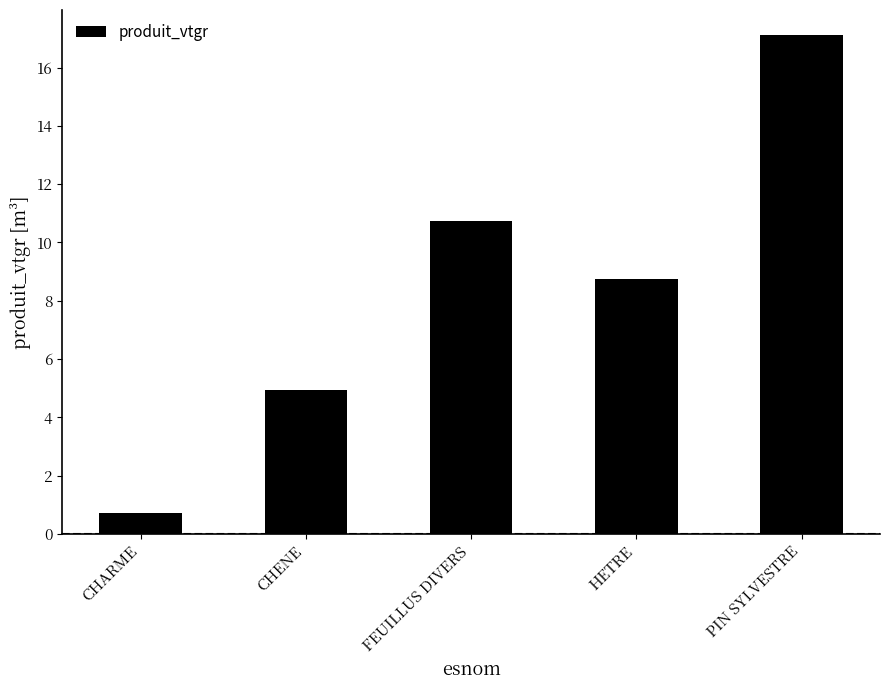

What is the label of the 5th bar from the left?

PIN SYLVESTRE